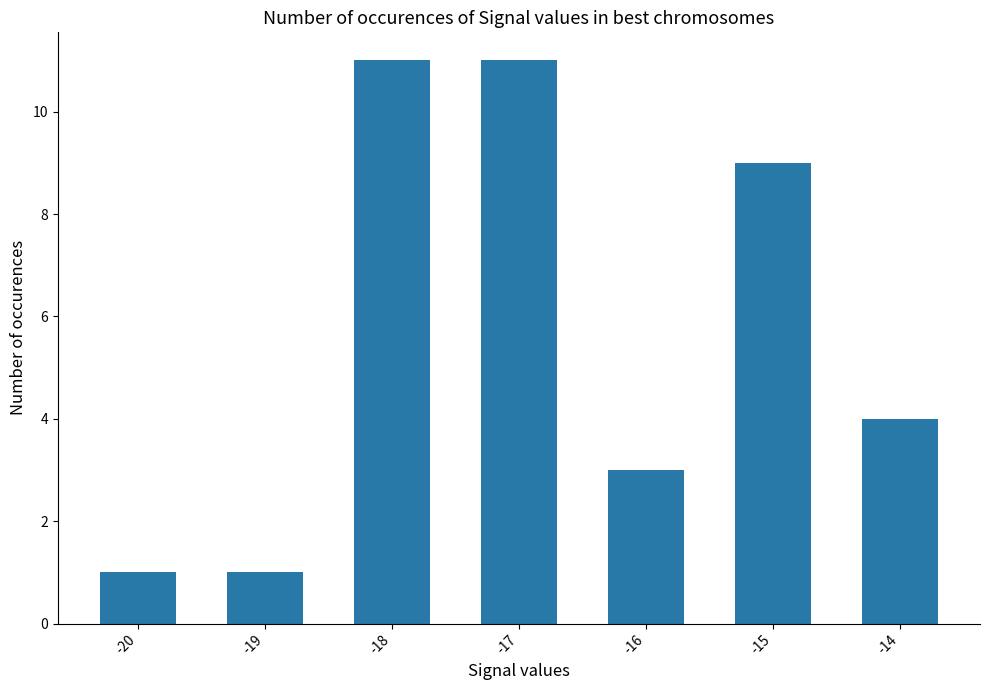

Which has a higher value, -20 or -14?

-14